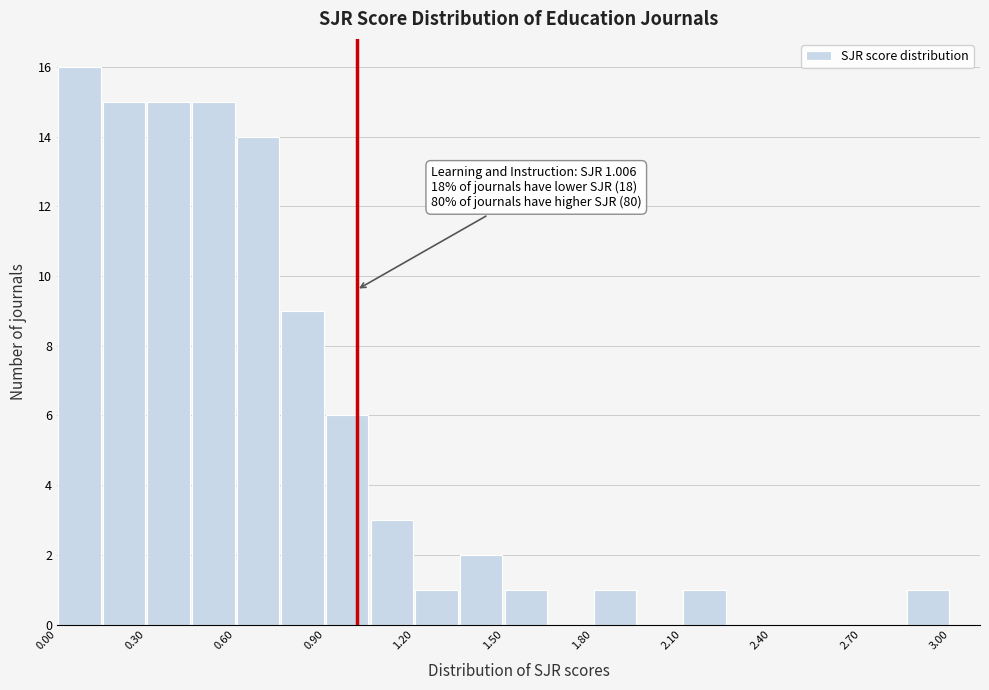

Read against the x-axis, roughly where is the centre of the tallest bar?

0.10